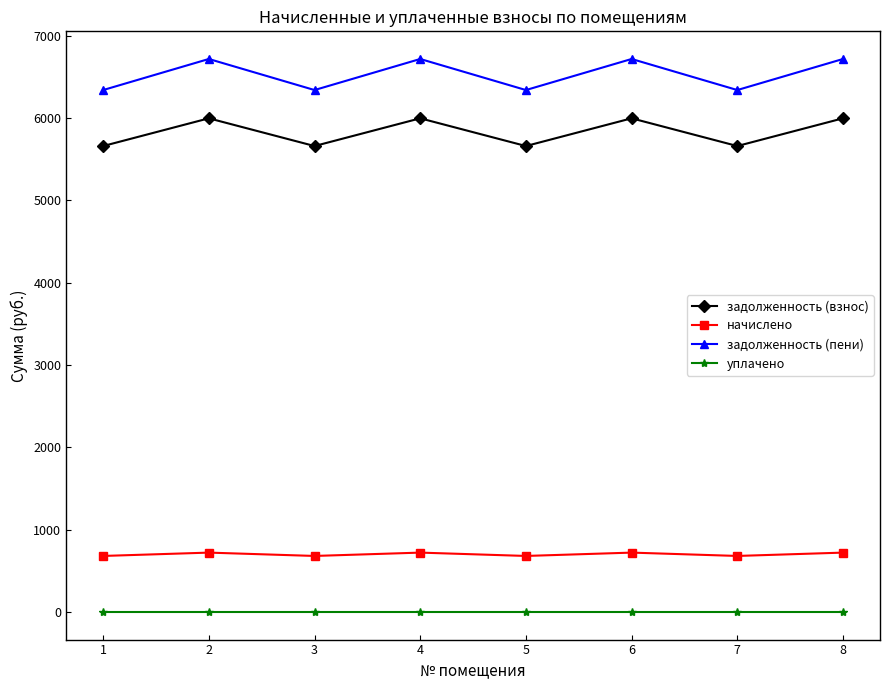

Which series has the largest total across all categories?

задолженность (пени)